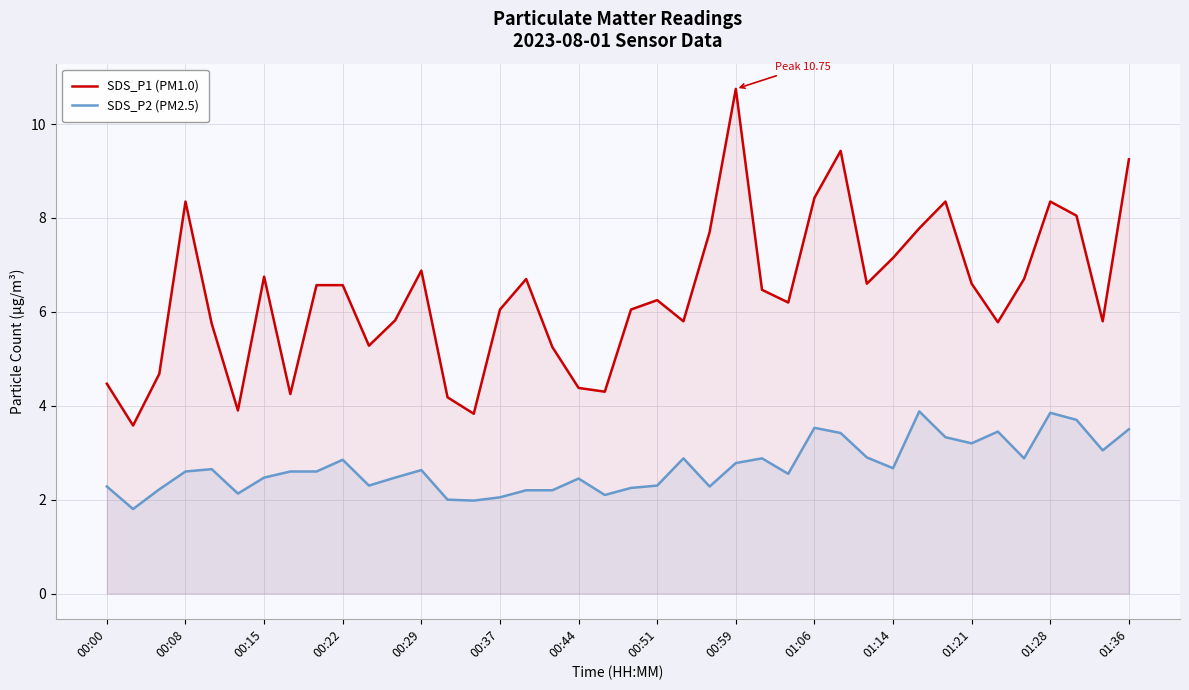

What is the total value across all series at 00:44?

6.8